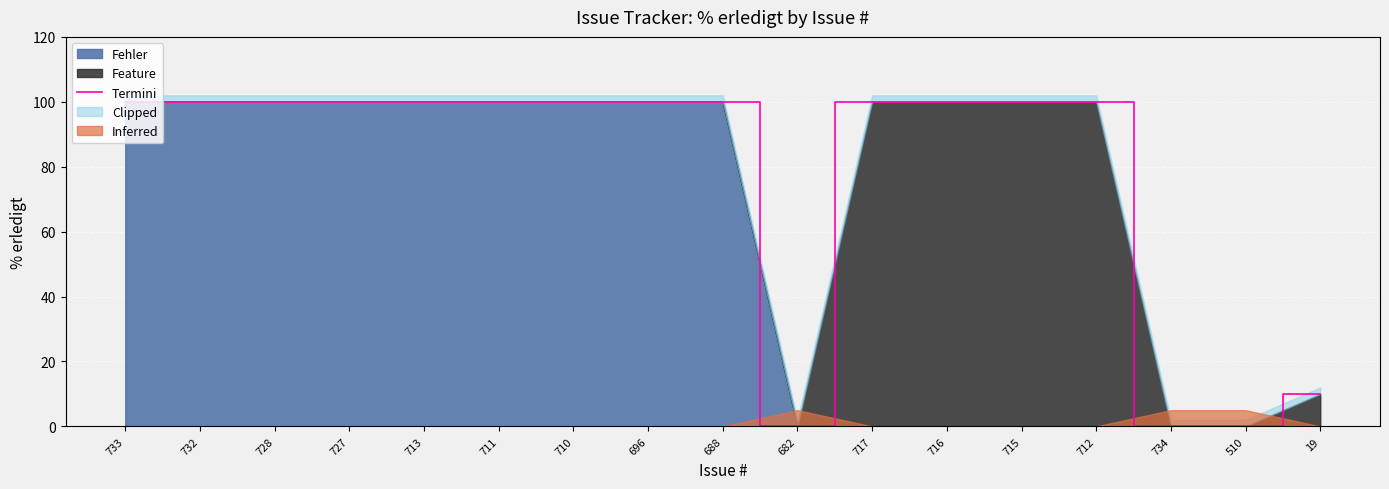

What is the greatest value displayed?

100